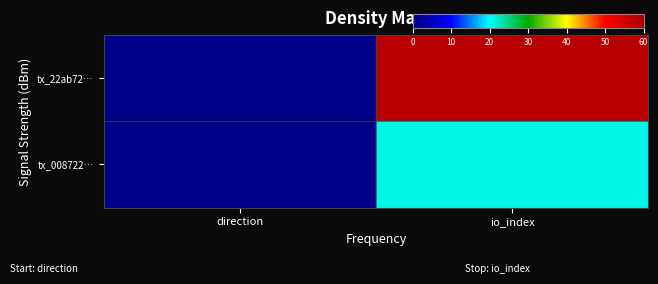

Reading left to right, transcribe all the data shown in this chart.

tx_22ab72…: direction=1	io_index=58
tx_008722…: direction=1	io_index=21